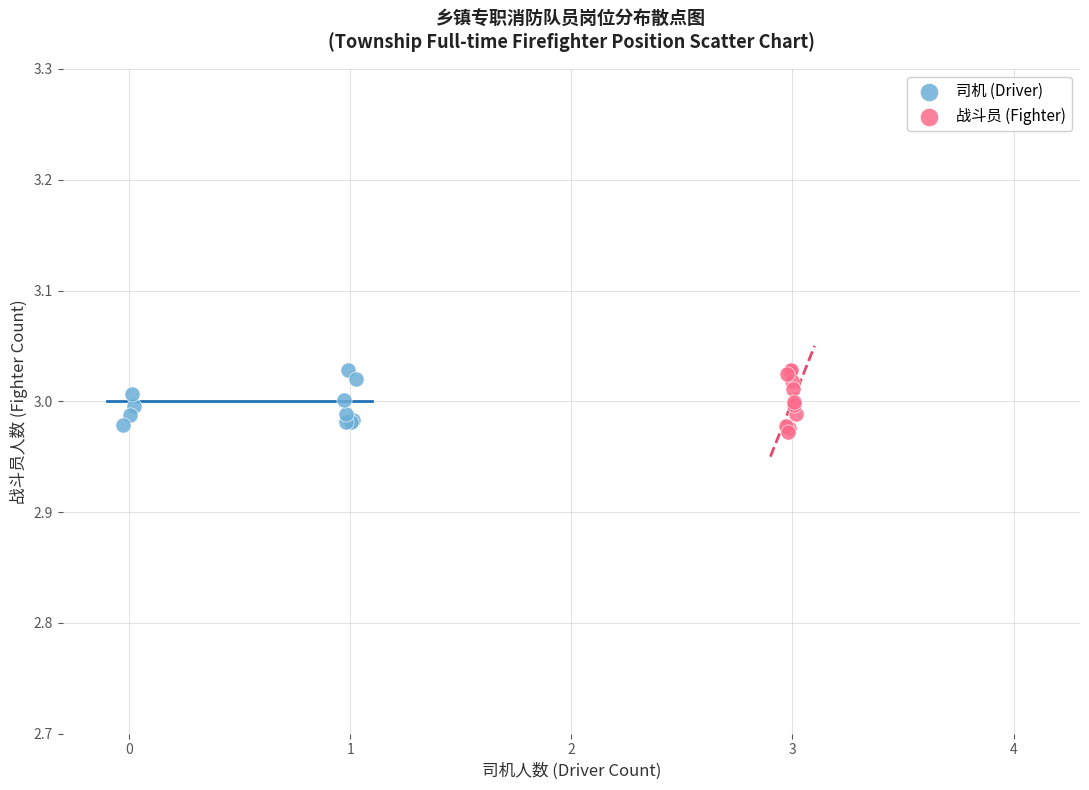

Which series has the largest Y range (max minus min)?

战斗员 (Fighter)